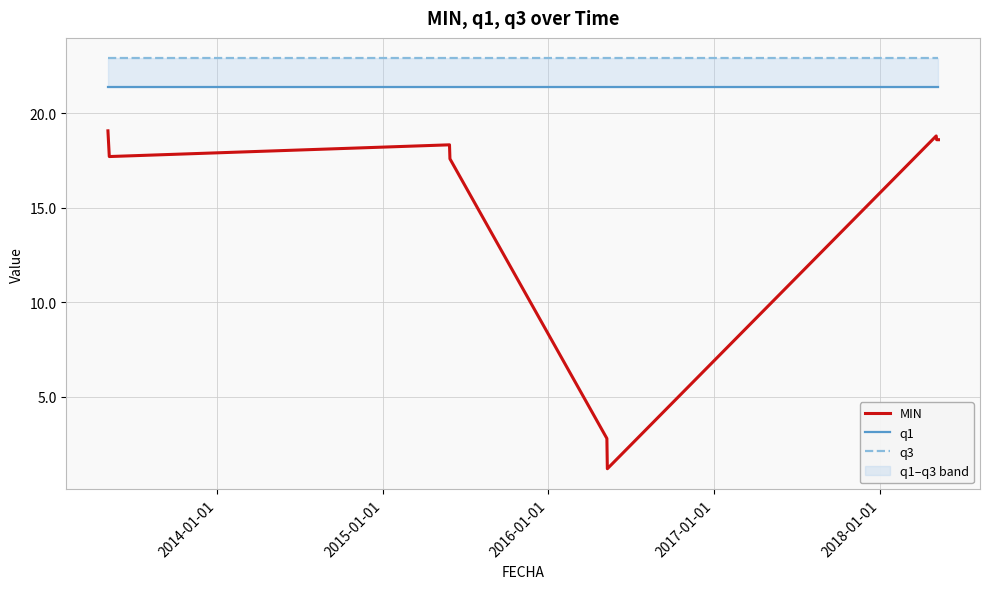

Is it true that q1 equals 21.4 at 2016-01-01?

True